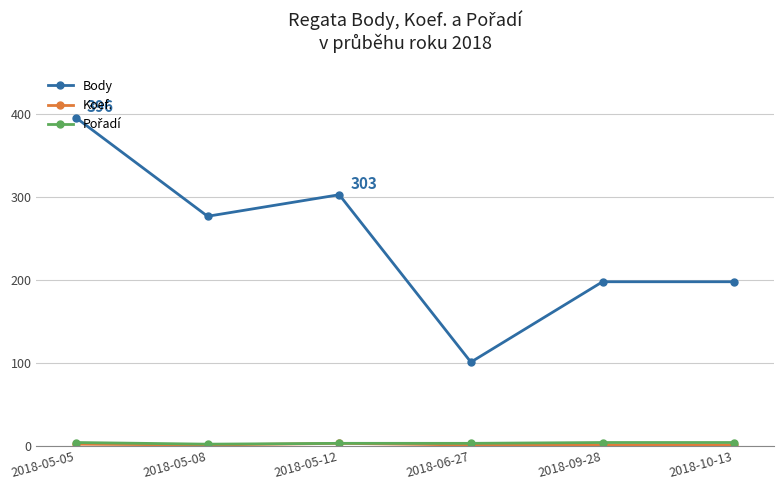

What is the label of the 3rd point from the right?

2018-06-27